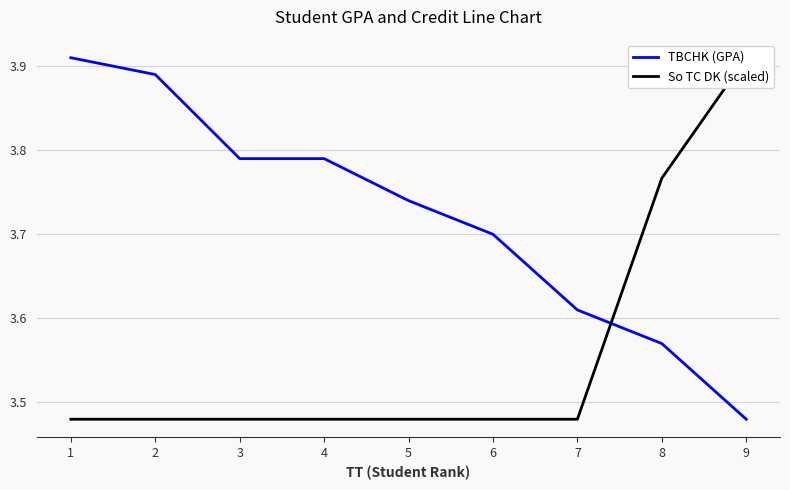

What is the difference between the maximum and minimum values in the TBCHK (GPA) series?

0.4